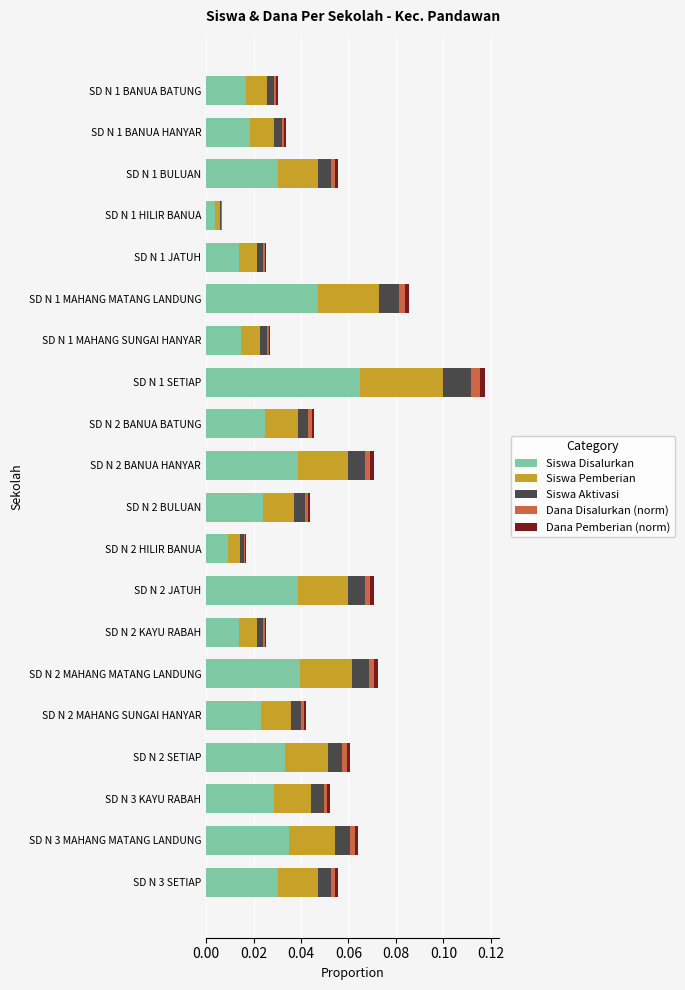

At which category is the sum across all series the highest?

SD N 1 SETIAP